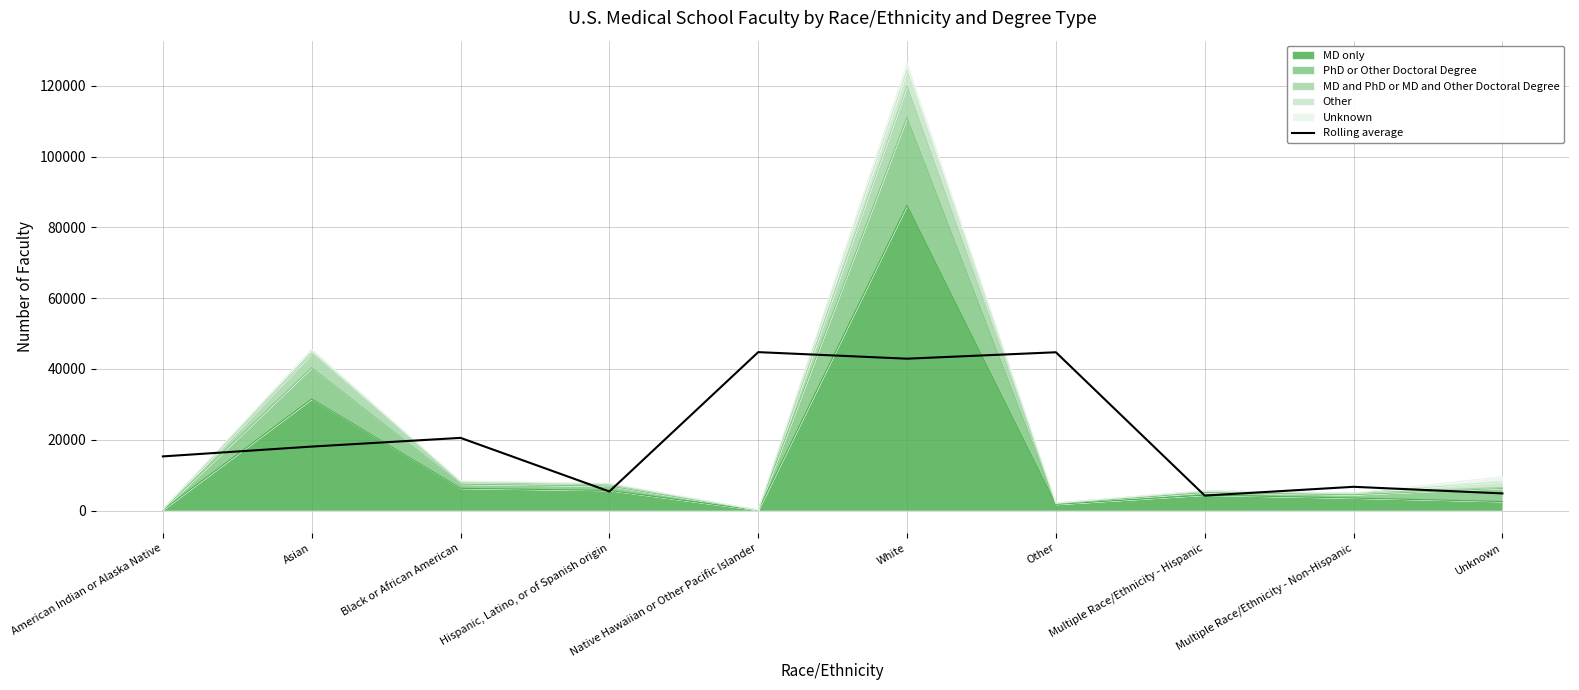

Which has a higher value, Multiple Race/Ethnicity - Non-Hispanic or Native Hawaiian or Other Pacific Islander?

Native Hawaiian or Other Pacific Islander